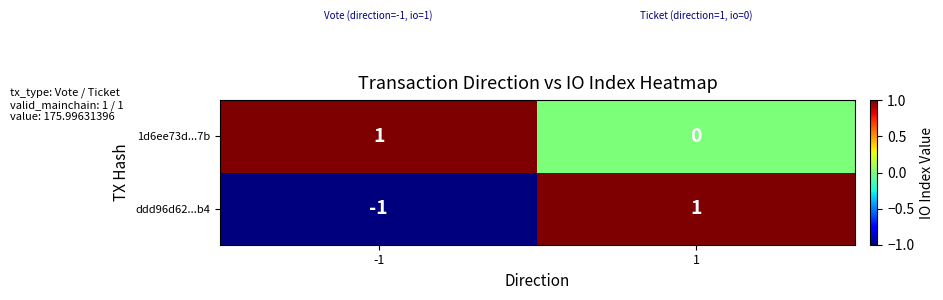

Which series has the largest range (max minus min)?

ddd96d62...b4